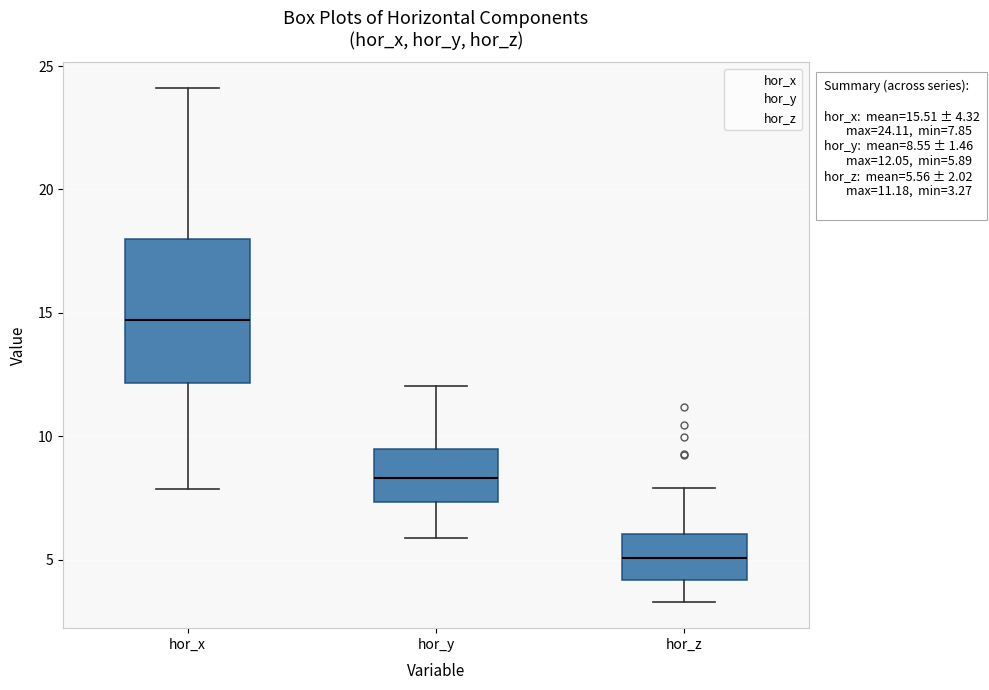

Which box's median line is the highest?

hor_x